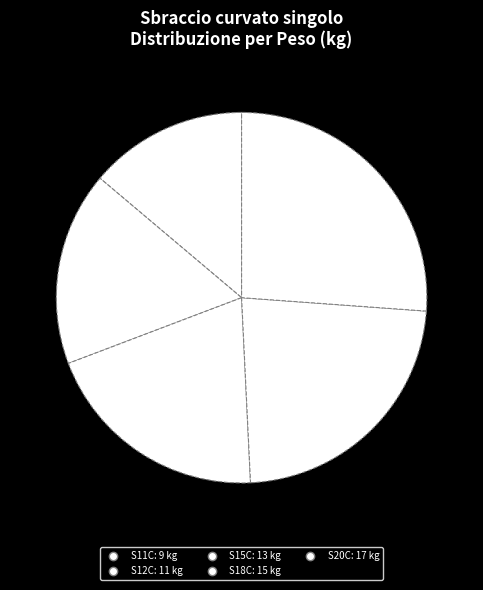

To the nearest percent, what is the difference between the S12C and S11C slice percentages?

3%